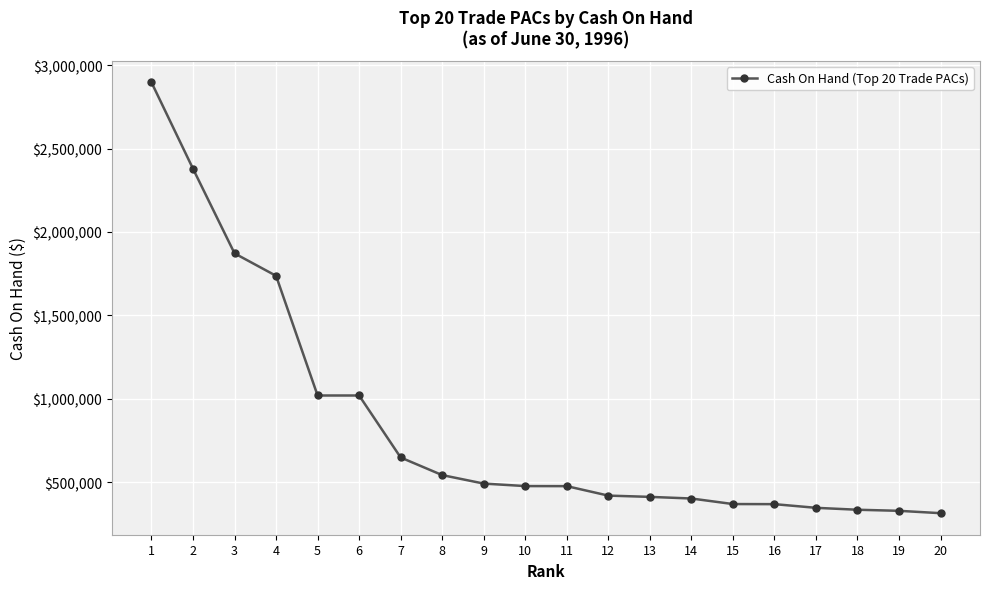

Is it true that the value at 2 is 2379322?

True